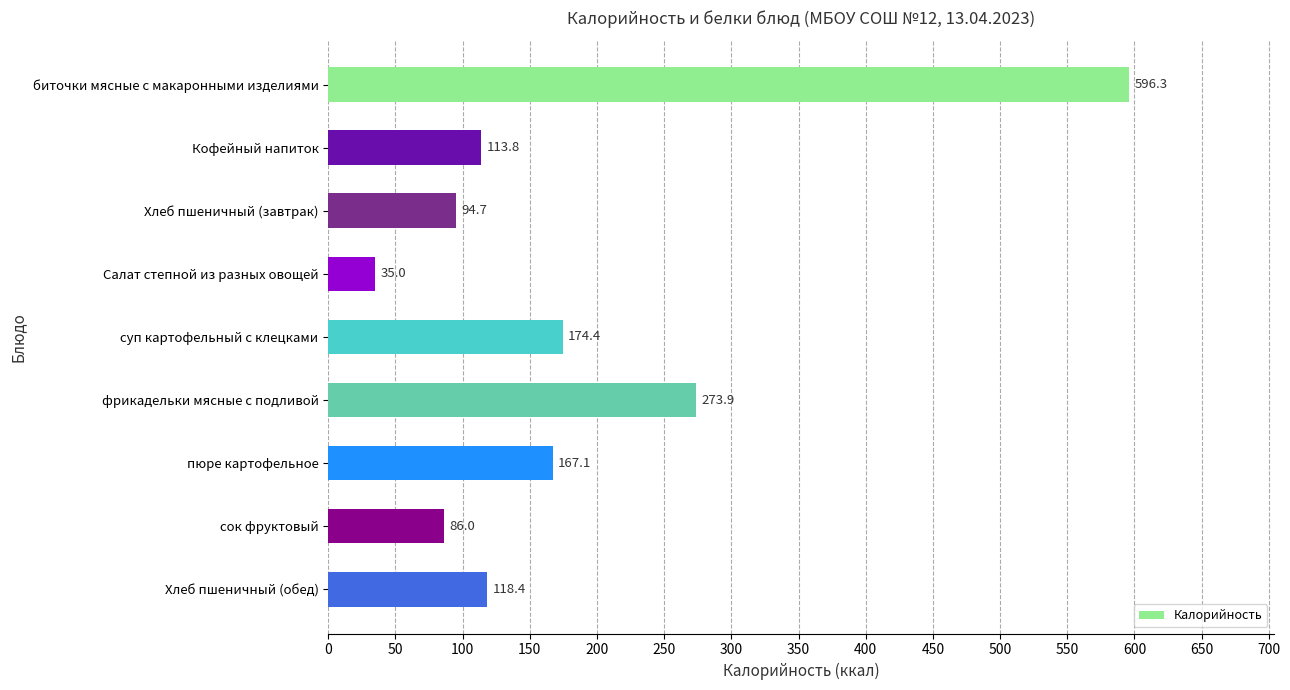

What is the label of the 2nd bar from the top?

Кофейный напиток